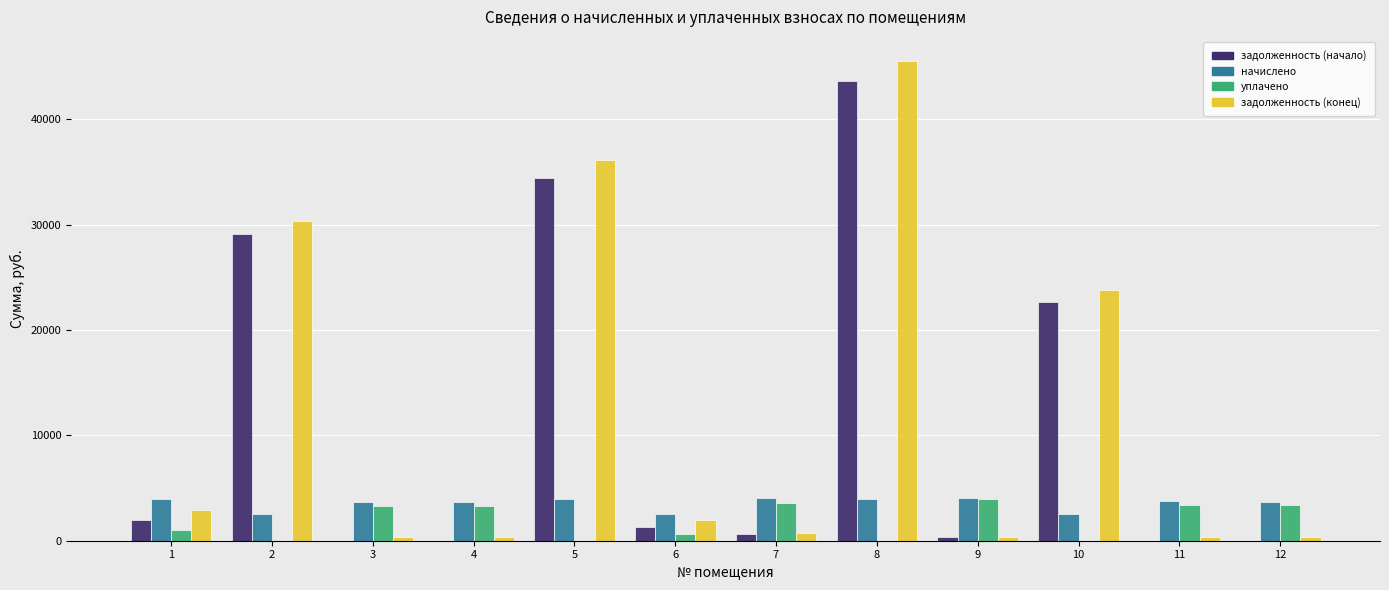

At which category is the sum across all series the highest?

8